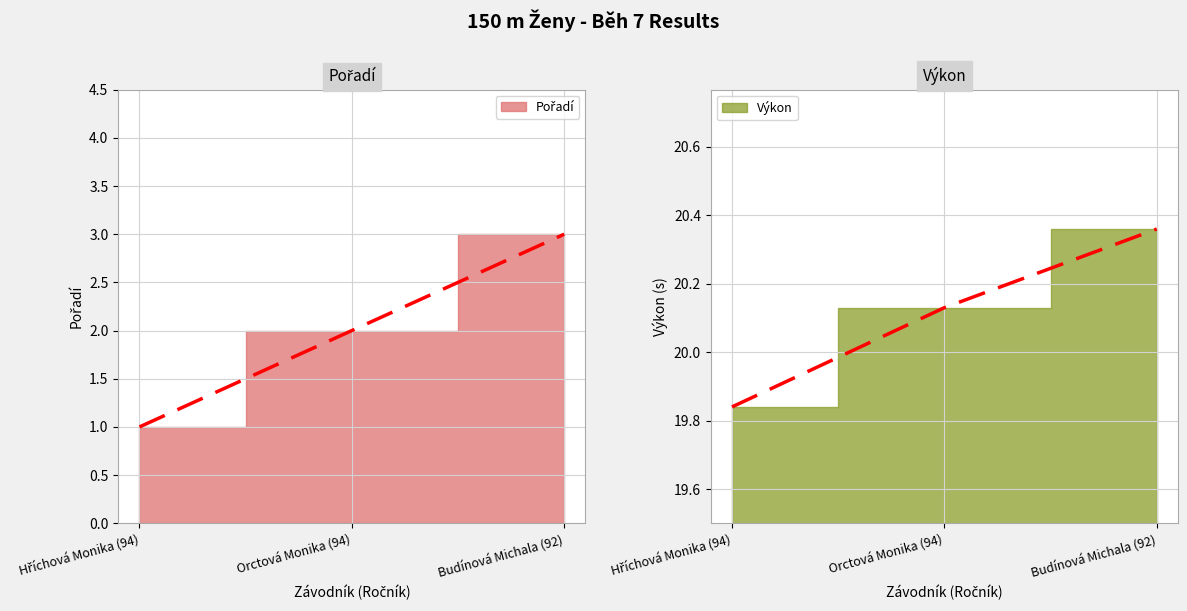

At which label does Výkon first exceed 20?

Orctová Monika (94)